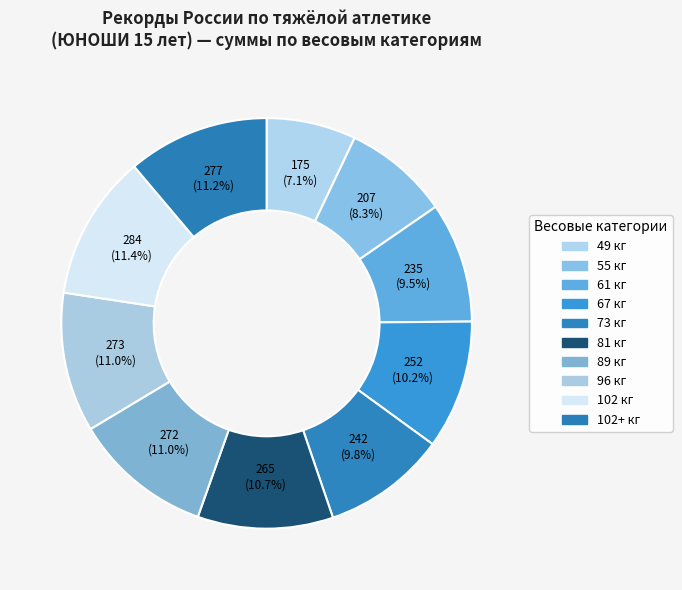

How many slices are in this pie chart?

10